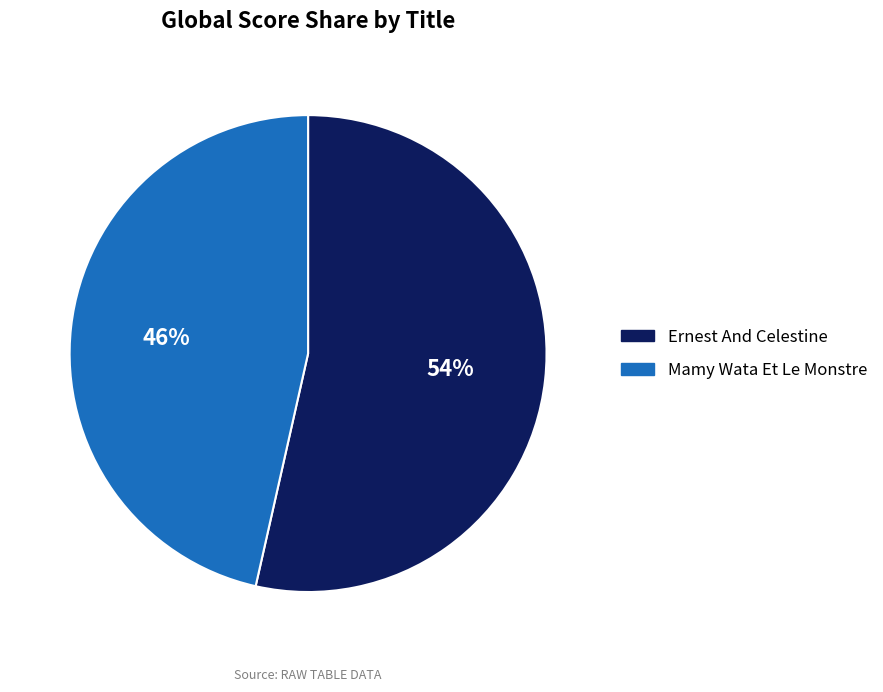

How many segments does this pie chart have?

2